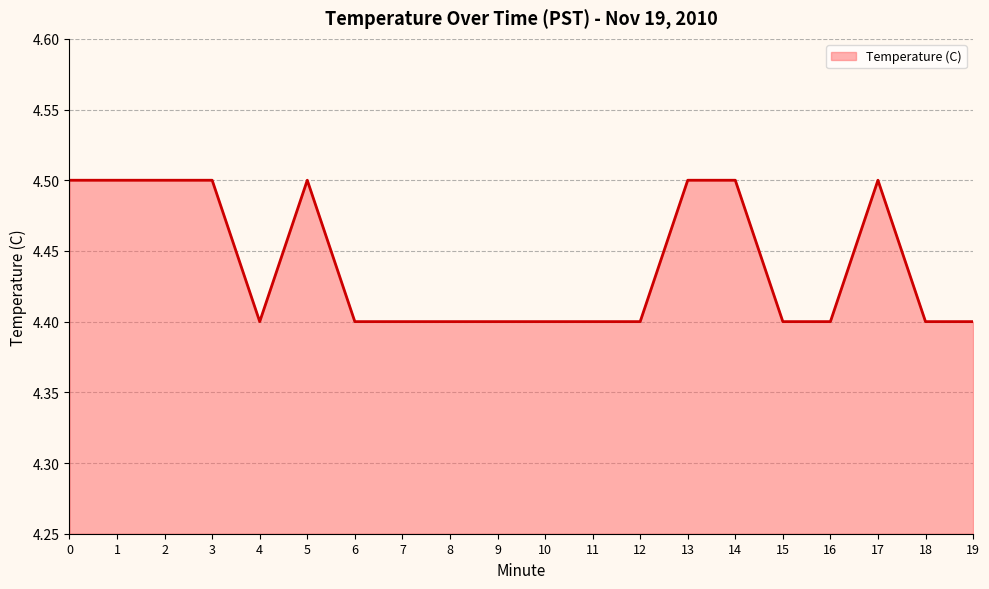

How many categories are shown in the chart?

20